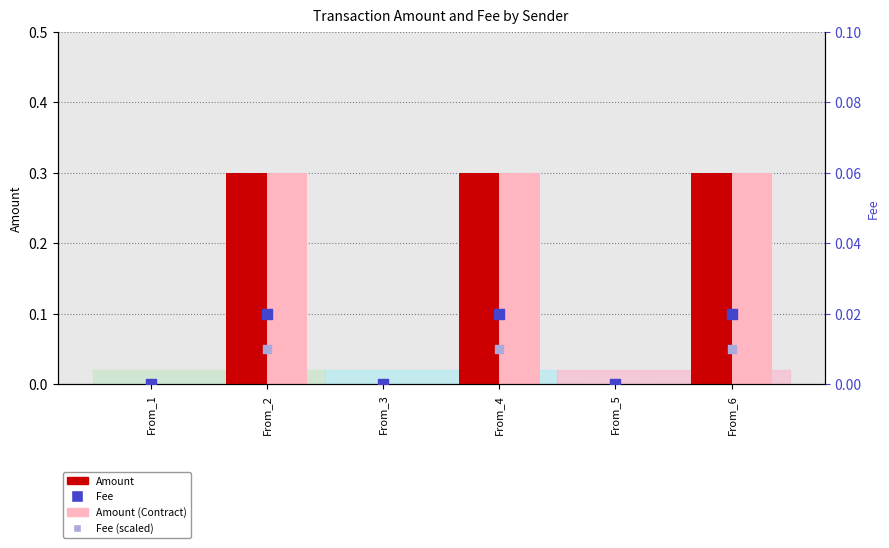

Which series has the widest spread of Y values?

Amount